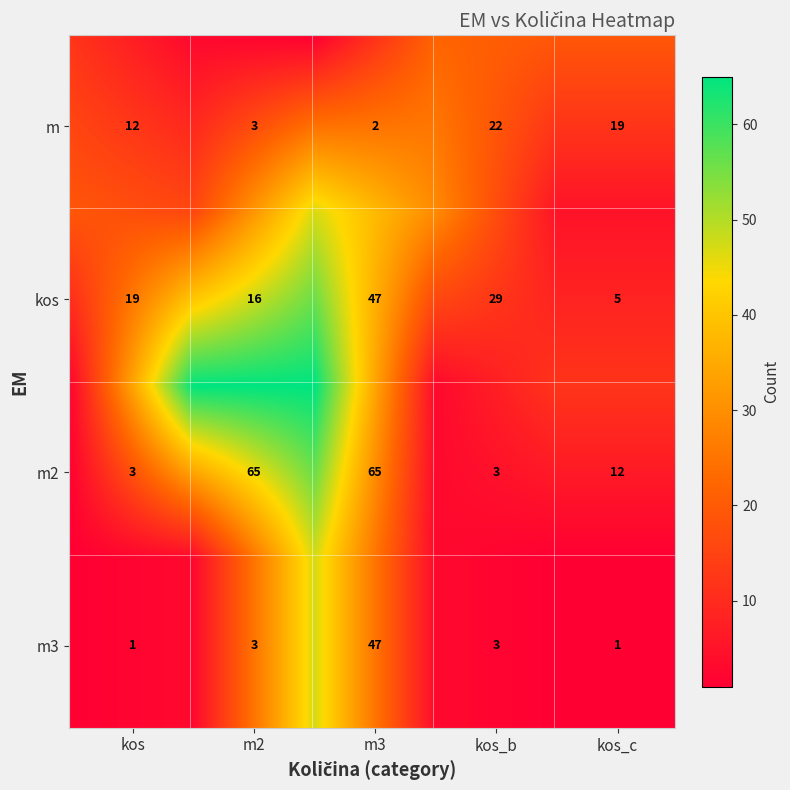

The m2 series shows 22 at m2. True or false?

False